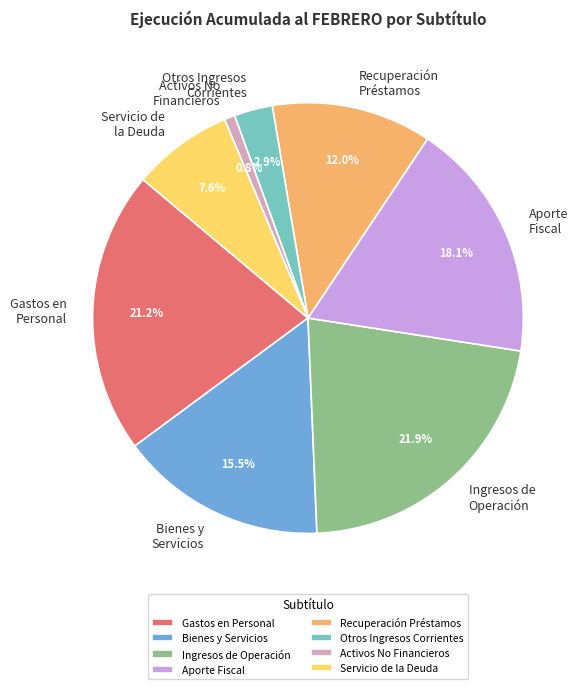

Which category has the biggest portion of the pie?

Ingresos de Operación